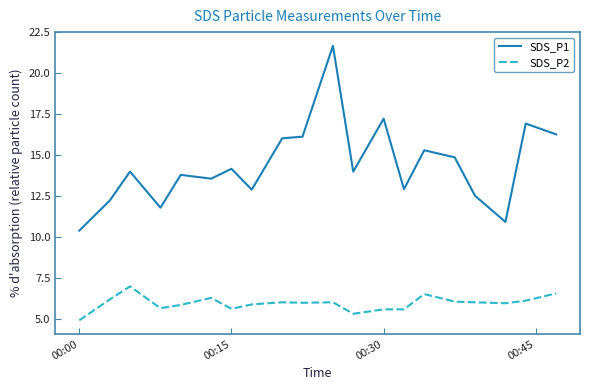

Rank the series by their maximum value, from lowest to highest.

SDS_P2, SDS_P1